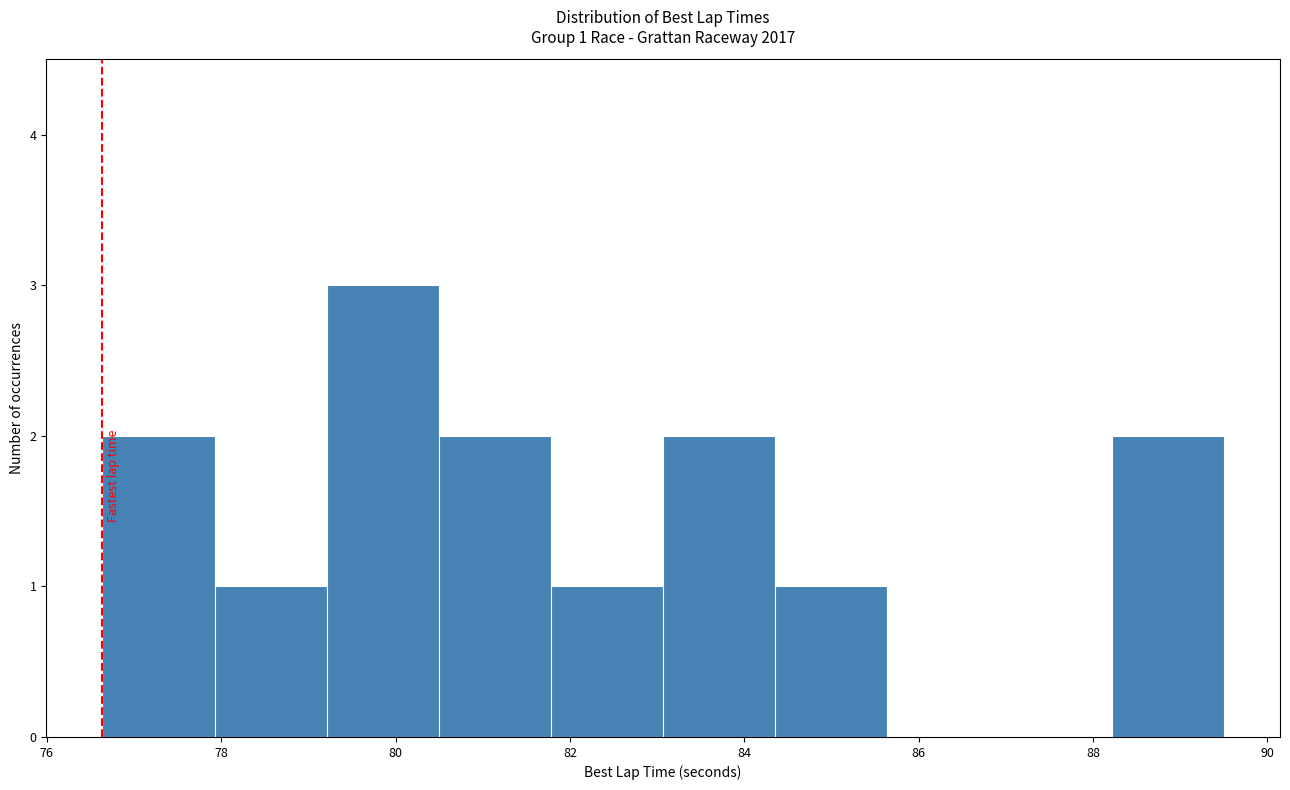

Over which range of the x-axis is the bar tallest?

79.2 to 80.4